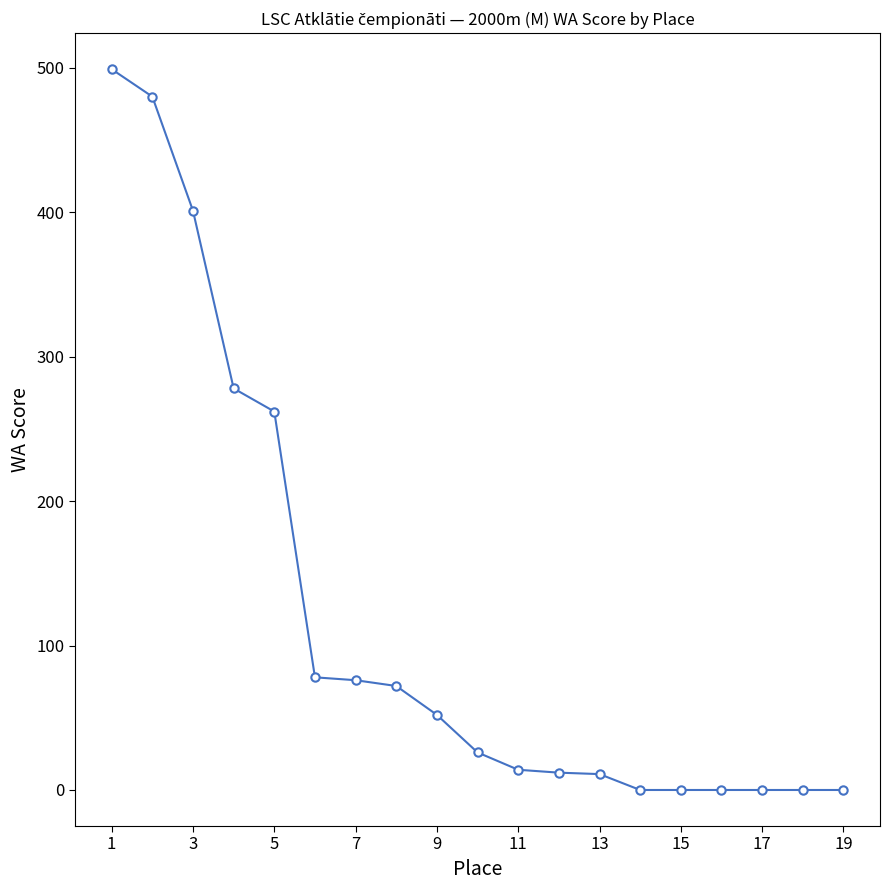

What is the maximum value shown in the chart?

499